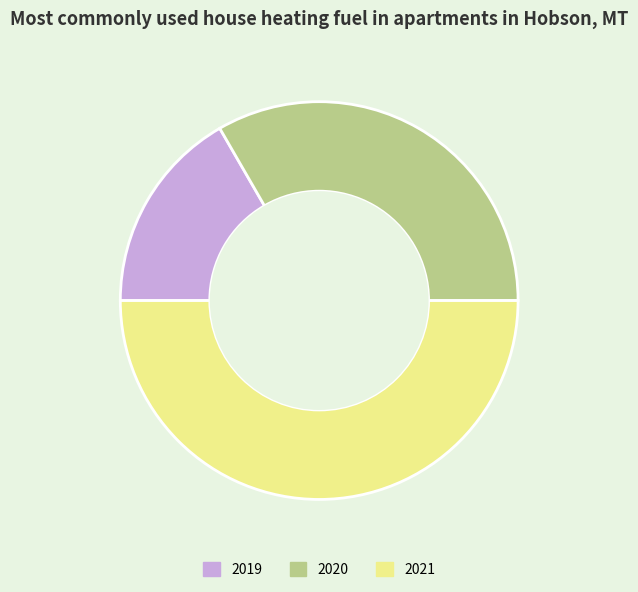

How many slices are in this pie chart?

3